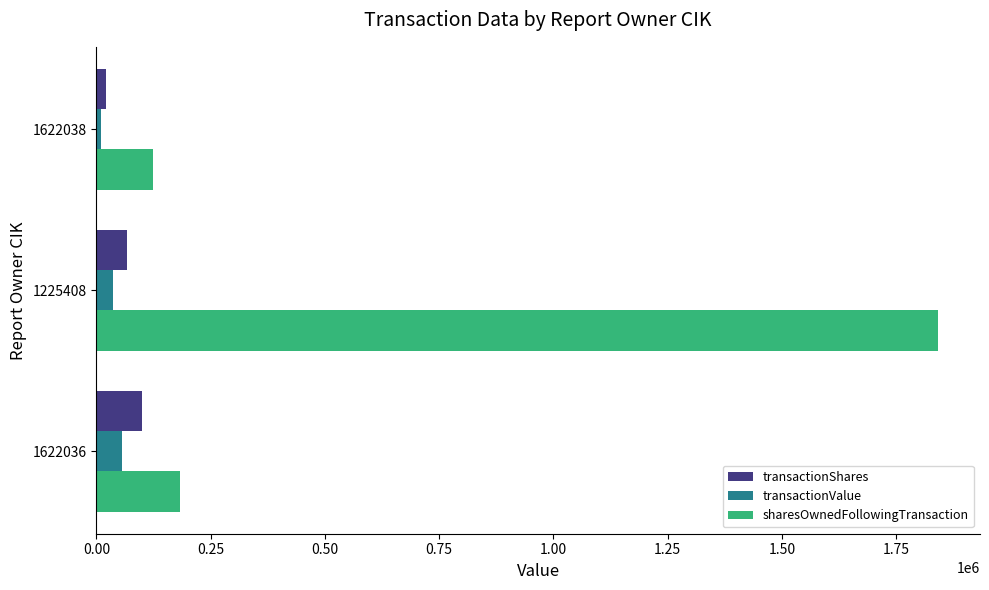

What is the maximum value for sharesOwnedFollowingTransaction?

1841374